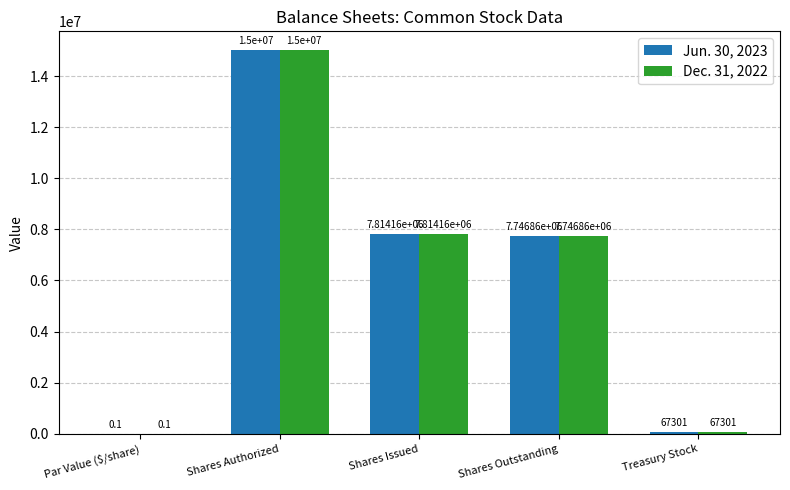

Does the chart contain stacked bars?

No